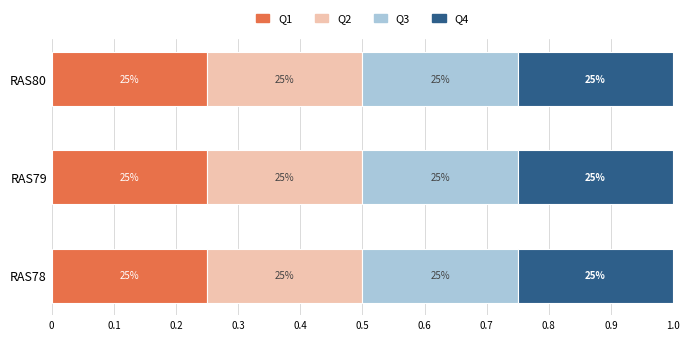

What are all the series names shown in the legend?

Q1, Q2, Q3, Q4